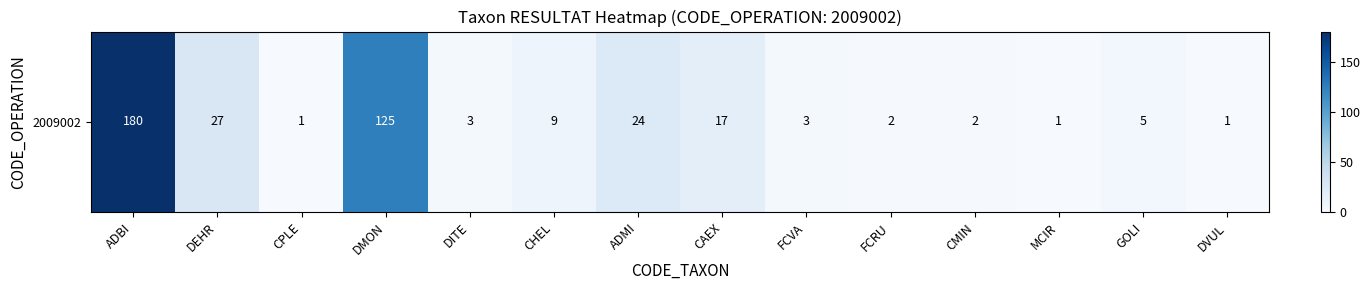

List the labels in order of value, largest first.

ADBI, DMON, DEHR, ADMI, CAEX, CHEL, GOLI, DITE, FCVA, FCRU, CMIN, CPLE, MCIR, DVUL